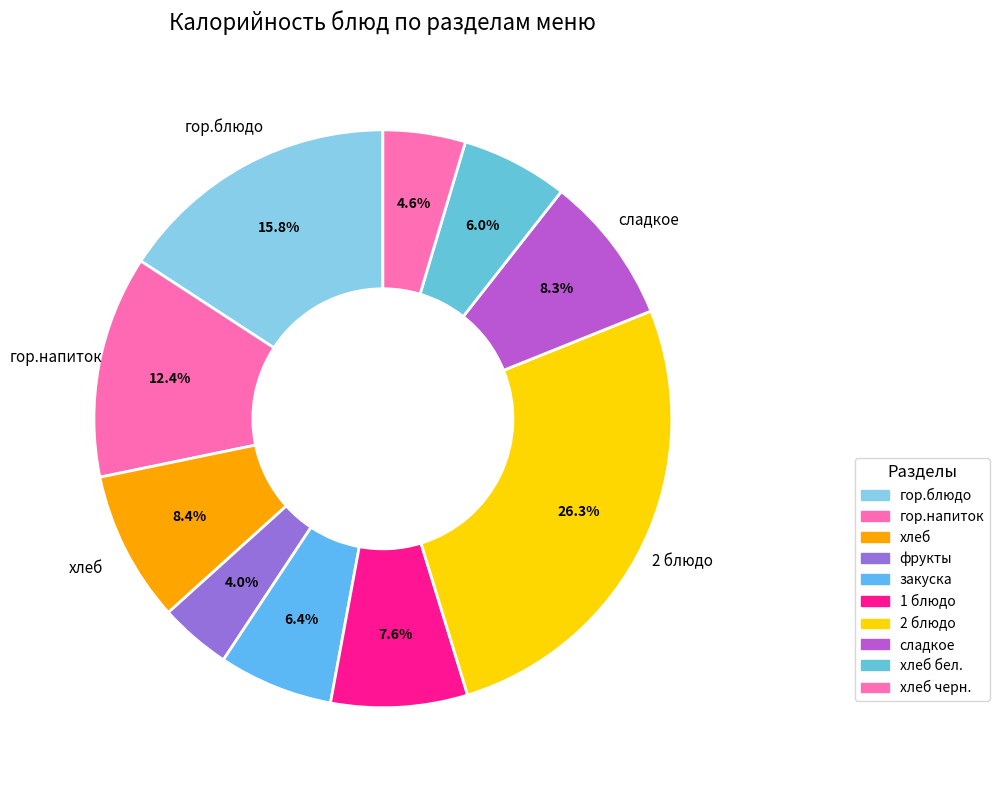

Does any single category account for the majority?

No